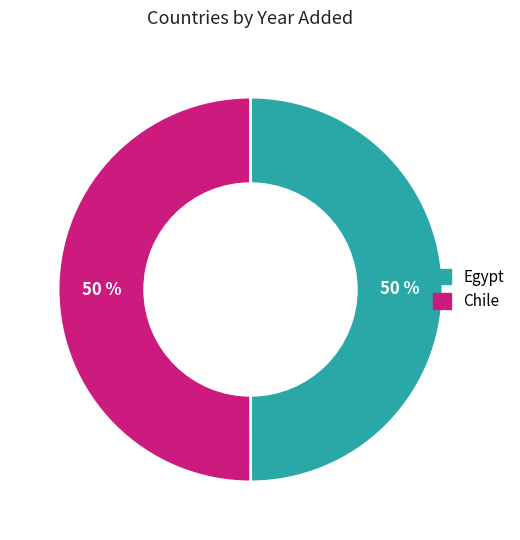

To the nearest percent, what portion does Egypt represent?

50%